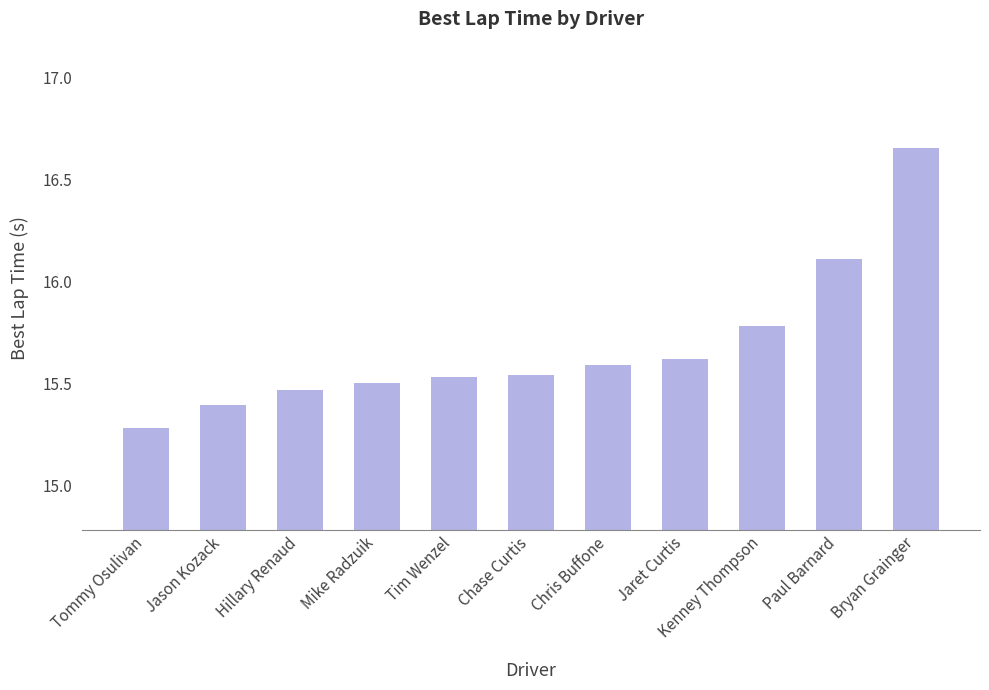

What is the sum of all values?

172.5